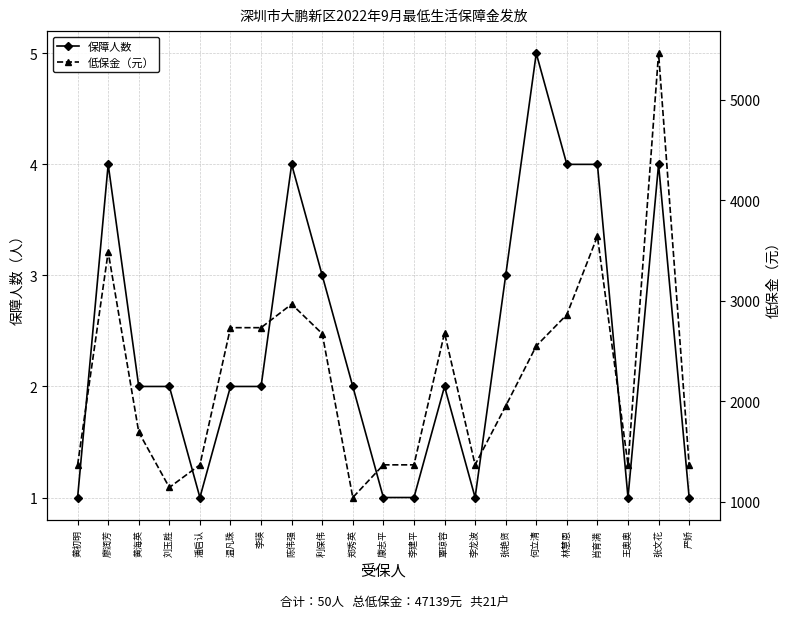

The value of 保障人数 at 何立清 is 7. True or false?

False